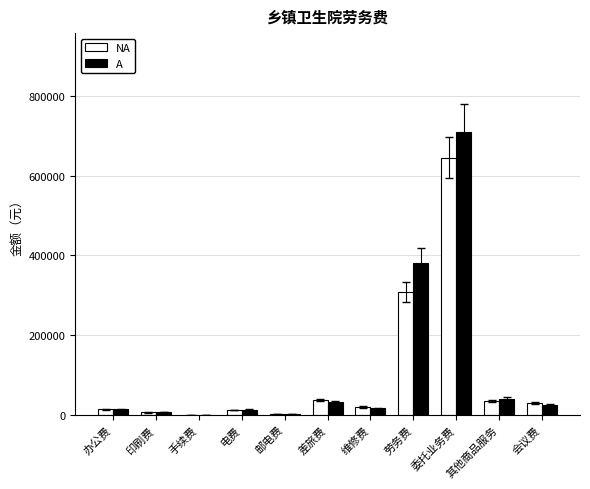

At which label does NA reach its peak?

委托业务费